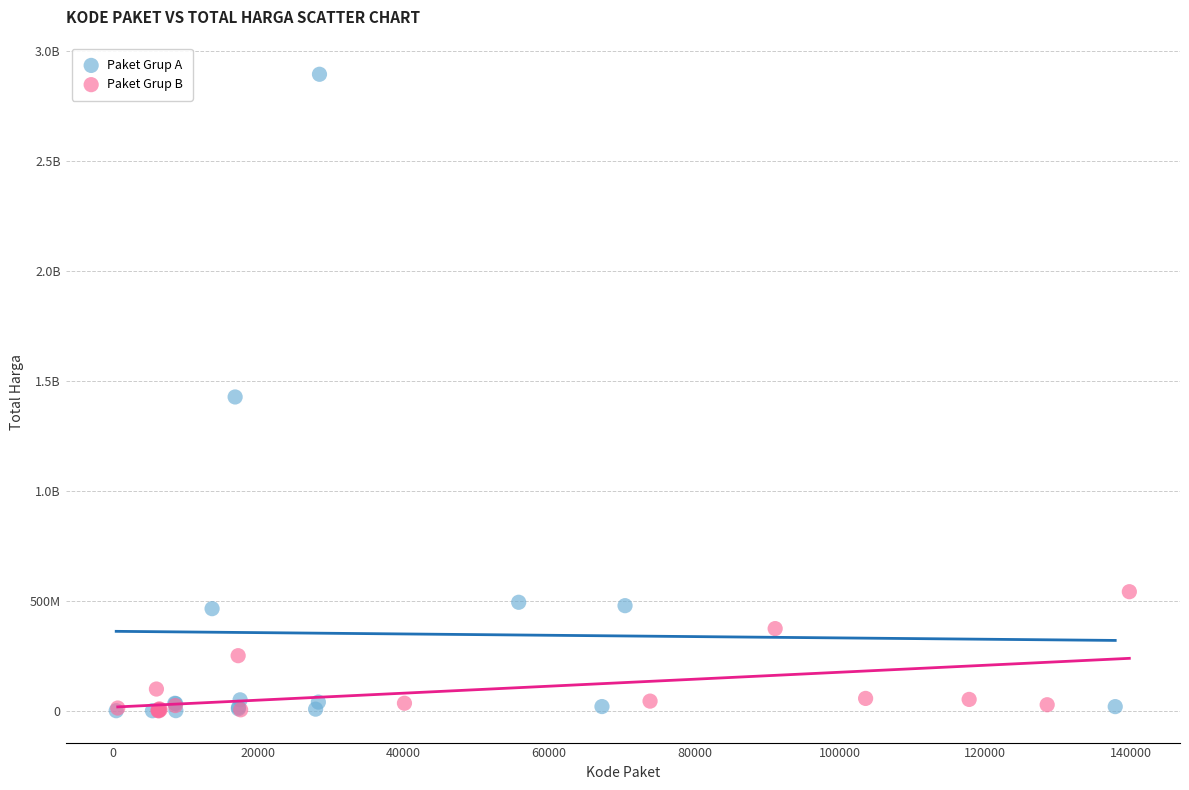

What are all the series names shown in the legend?

Paket Grup A, Paket Grup B